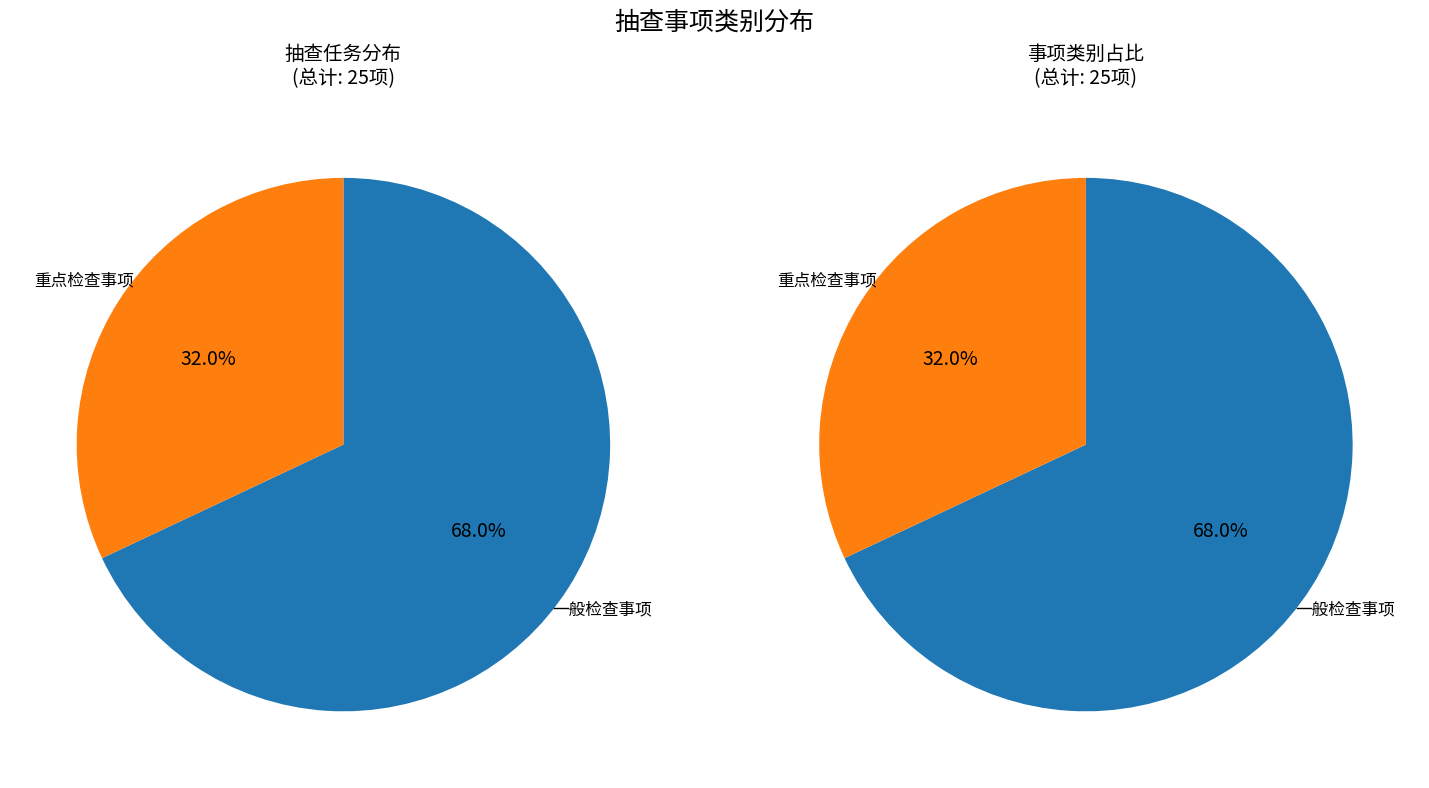

What portion of the pie excludes 一般检查事项?

32.0%